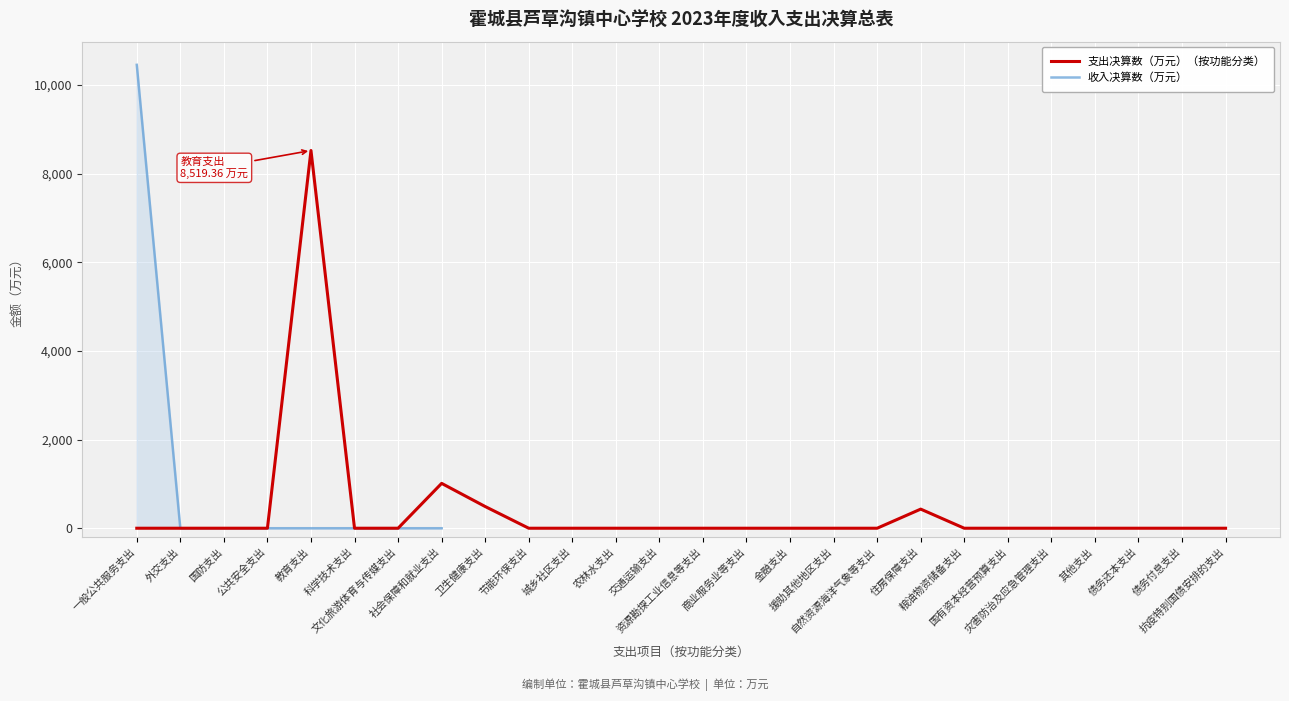

What is the difference between the maximum and minimum values in the 收入决算数（万元） series?

10451.6